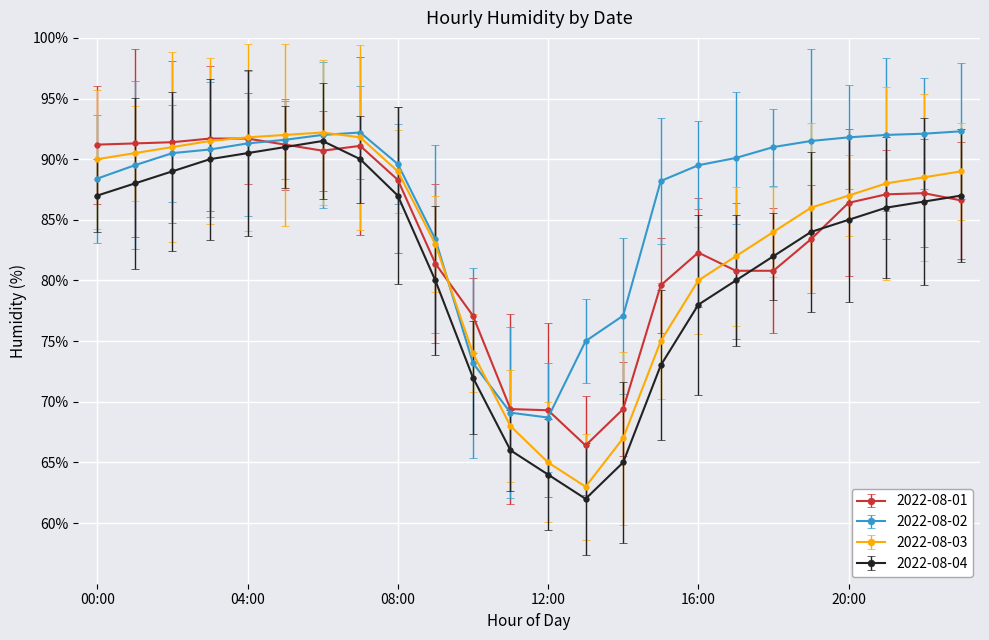

What is the value of the 2022-08-02 point at the 1st from the left?

88.4